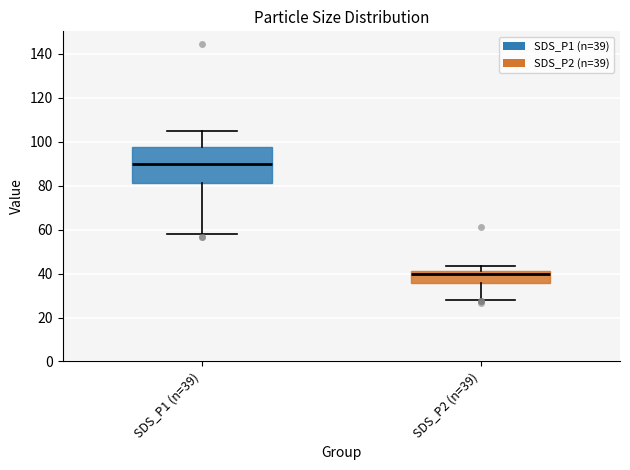

Reading left to right, transcribe this box plot: for each box, give where its median line is, the range the box spans, and where its two whiskers end, as read against the y-axis. The values are not printed on the chart, so give them approximately, as read against the axis.

SDS_P1 (n=39): median 90, box 82 to 98, whiskers 58 to 104
SDS_P2 (n=39): median 40, box 36 to 42, whiskers 28 to 44